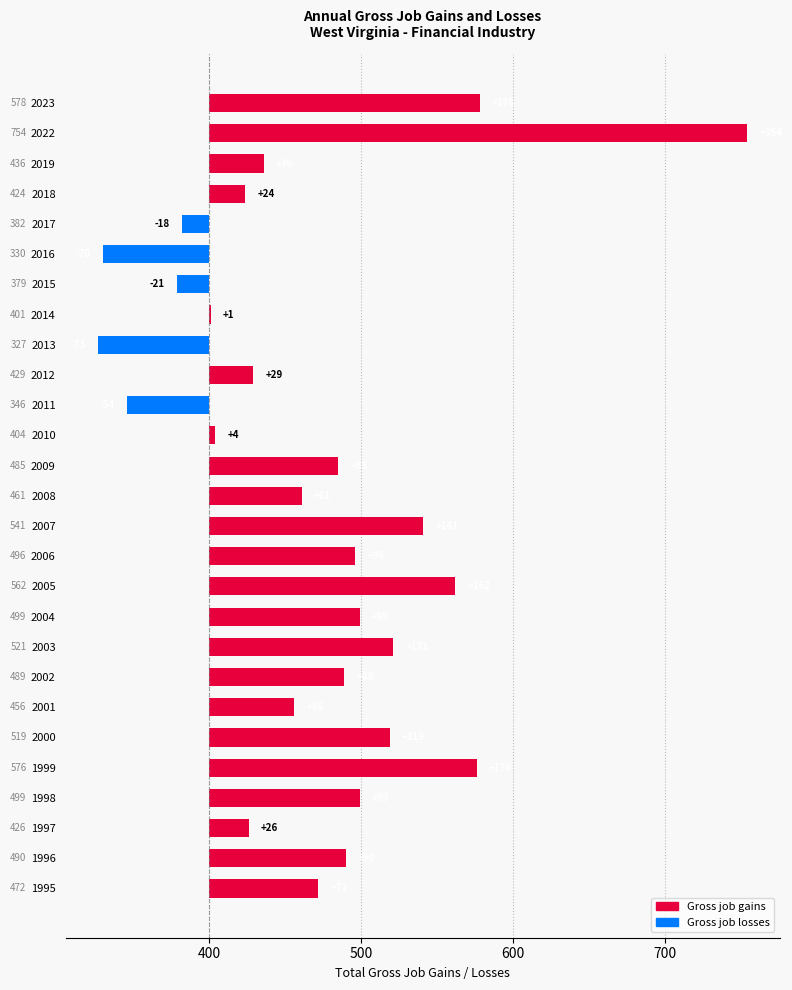

Rank the categories by value from highest to lowest.

2022, 2023, 1999, 2005, 2007, 2003, 2000, 1998, 2004, 2006, 1996, 2002, 2009, 1995, 2008, 2001, 2019, 2012, 1997, 2018, 2010, 2014, 2017, 2015, 2011, 2016, 2013